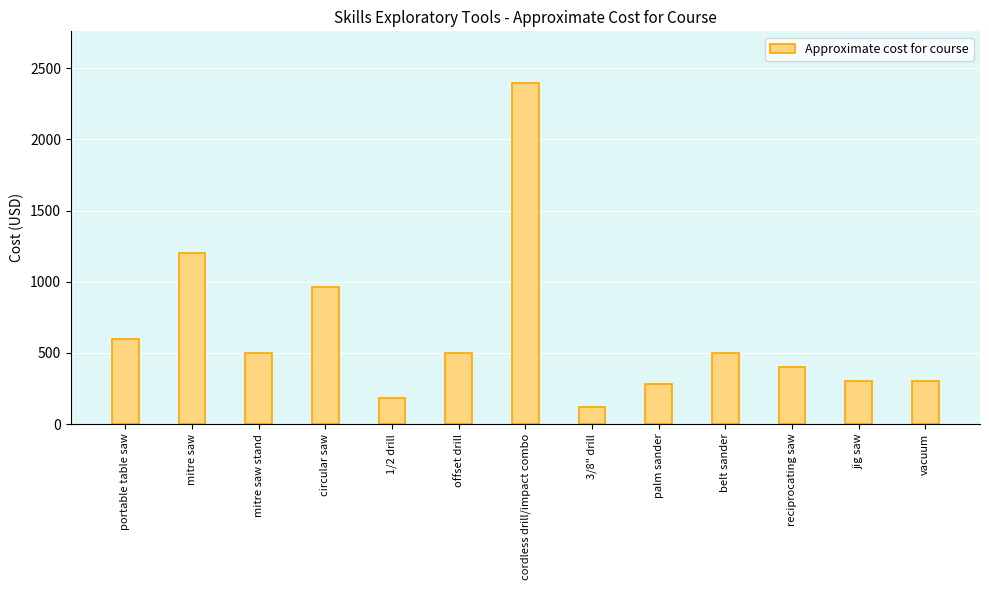

How many distinct data groups are displayed?

1